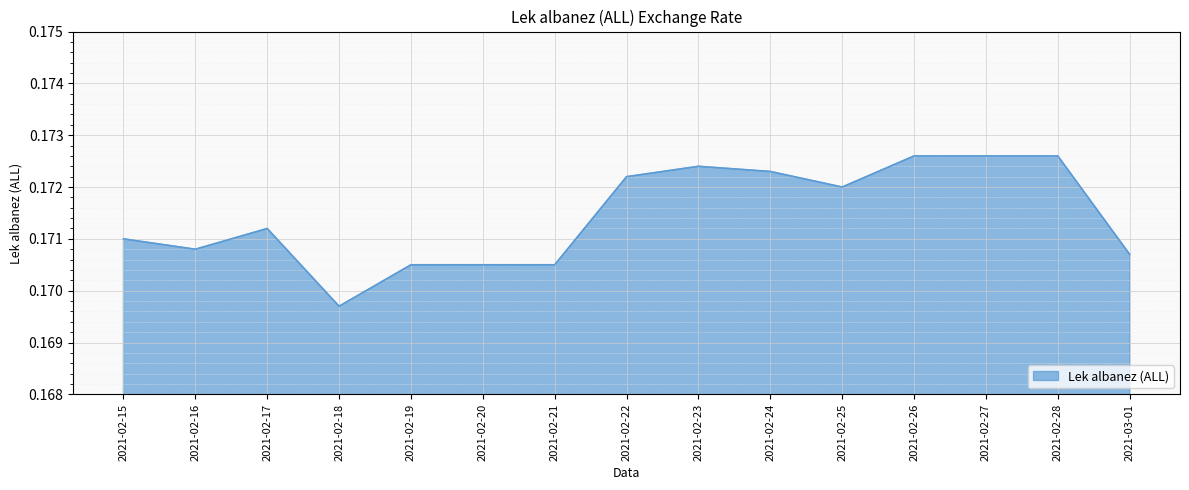

Where is the first local minimum?

2021-02-16